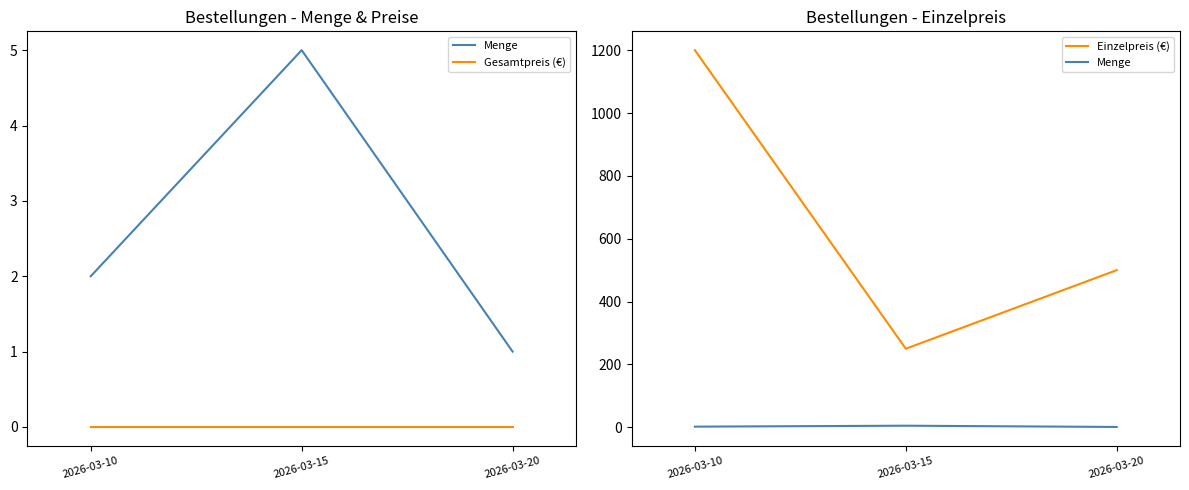

How many categories are shown in the chart?

3